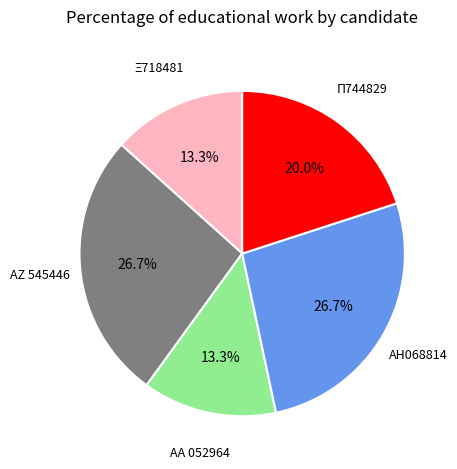

How much of the chart is everything except ΑΗ068814?

73.3%